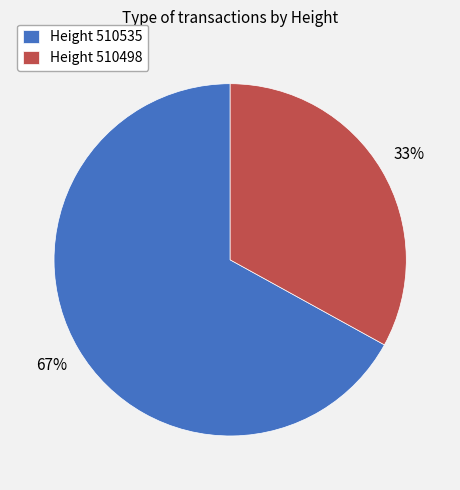

To the nearest percent, what is the difference between the Height 510535 and Height 510498 slice percentages?

34%